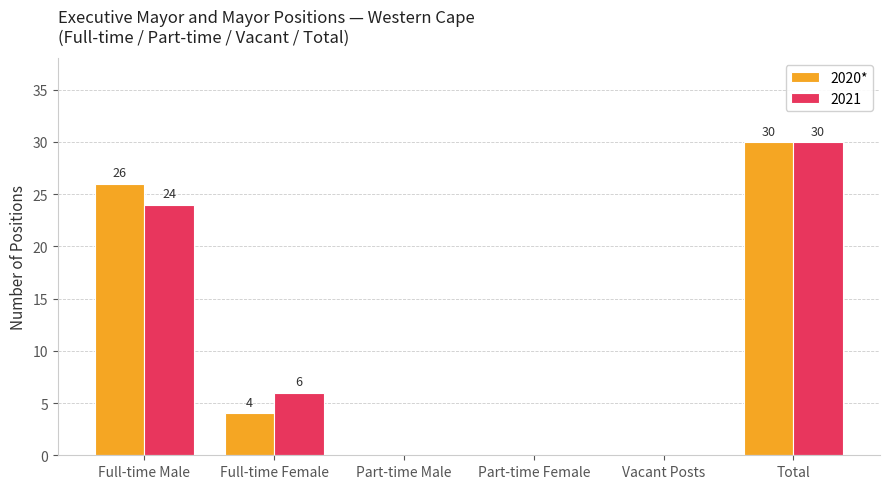

Is it true that 2020* equals 0 at Part-time Male?

True